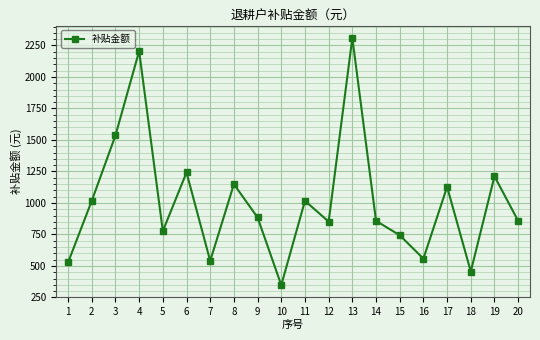

Approximately how many times larger is the value at 17 compared to 19?

0.9